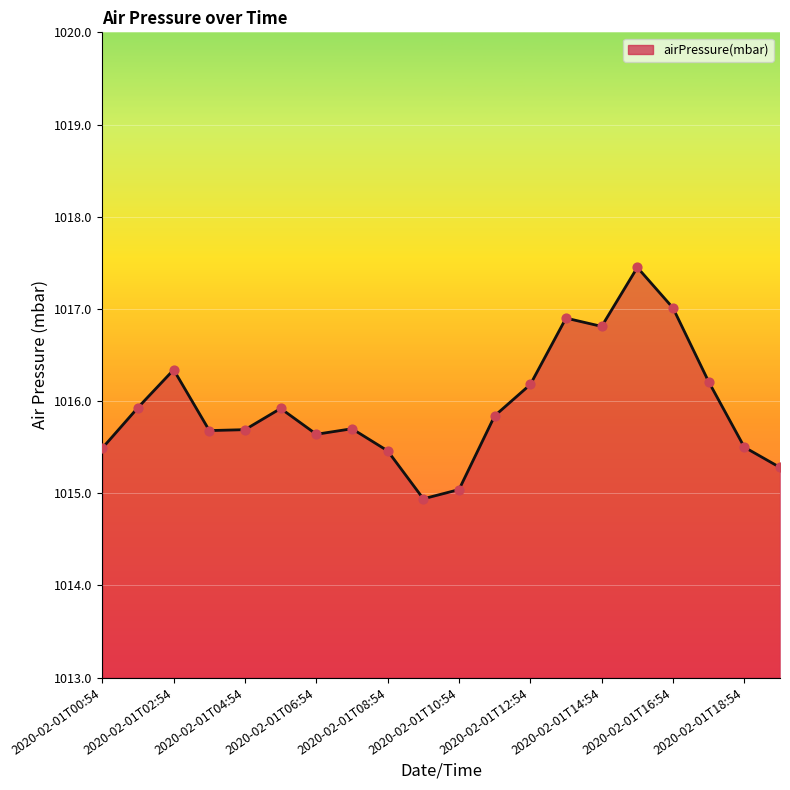

What is the minimum value shown in the chart?

1014.9